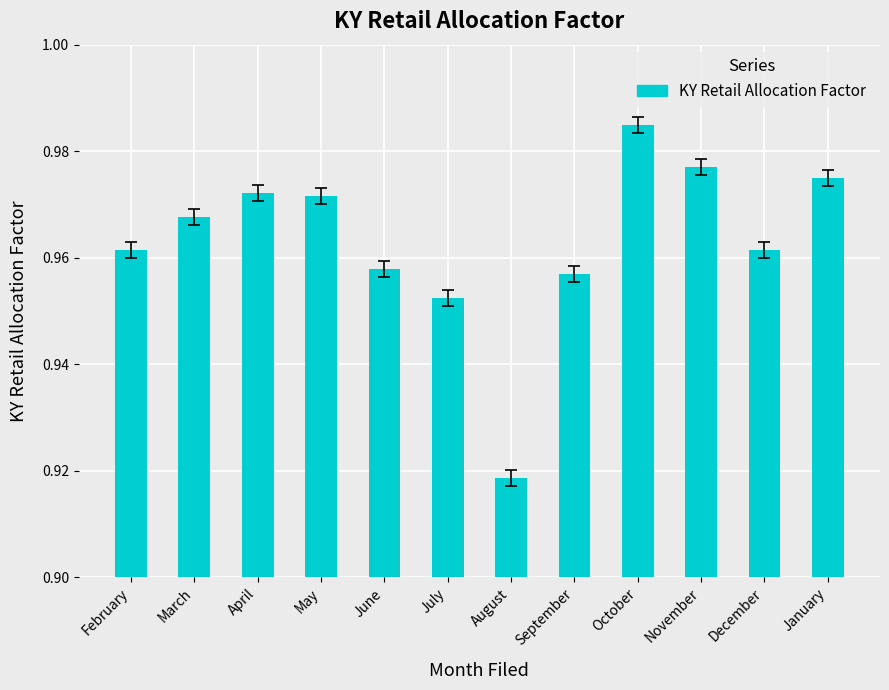

What is the label of the 5th bar from the left?

June